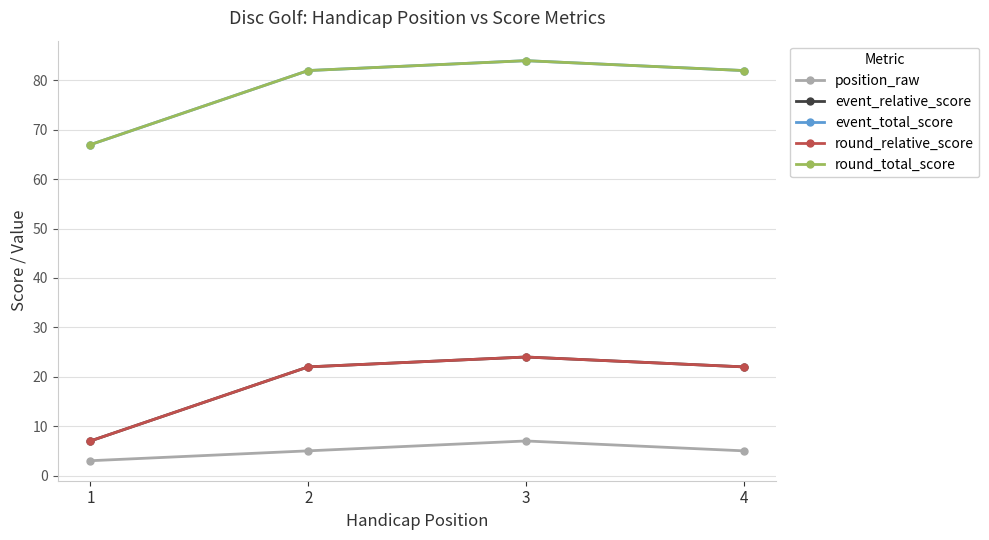

In round_relative_score, how many points are higher than both neighbors (excluding endpoints)?

1